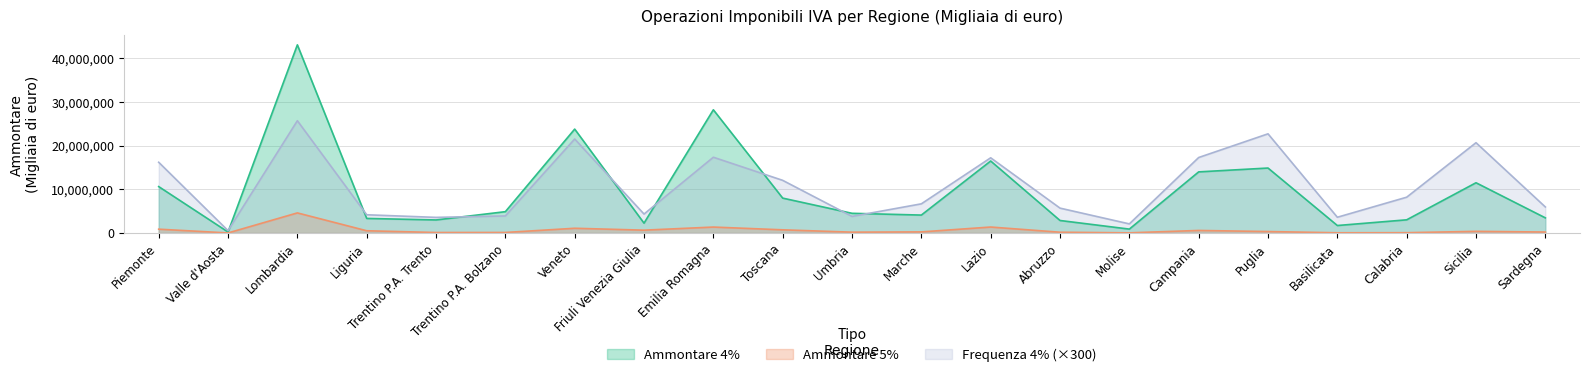

What is the sum of the Ammontare 4% values at Trentino P.A. Trento and Puglia?

17851134